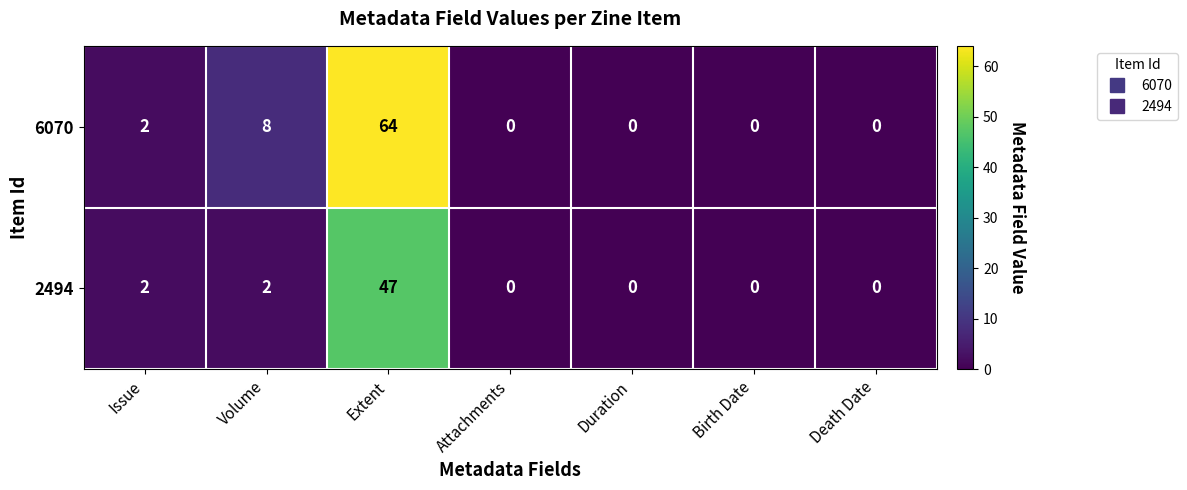

What is the difference between the second highest and second lowest values in the 6070 series?

8